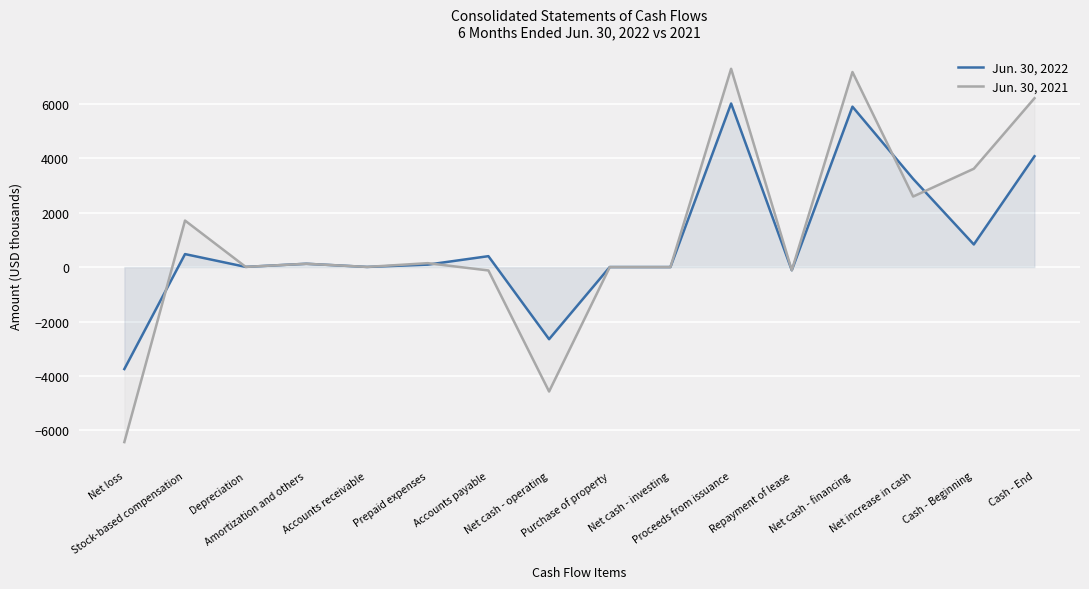

How many series are shown in this chart?

2